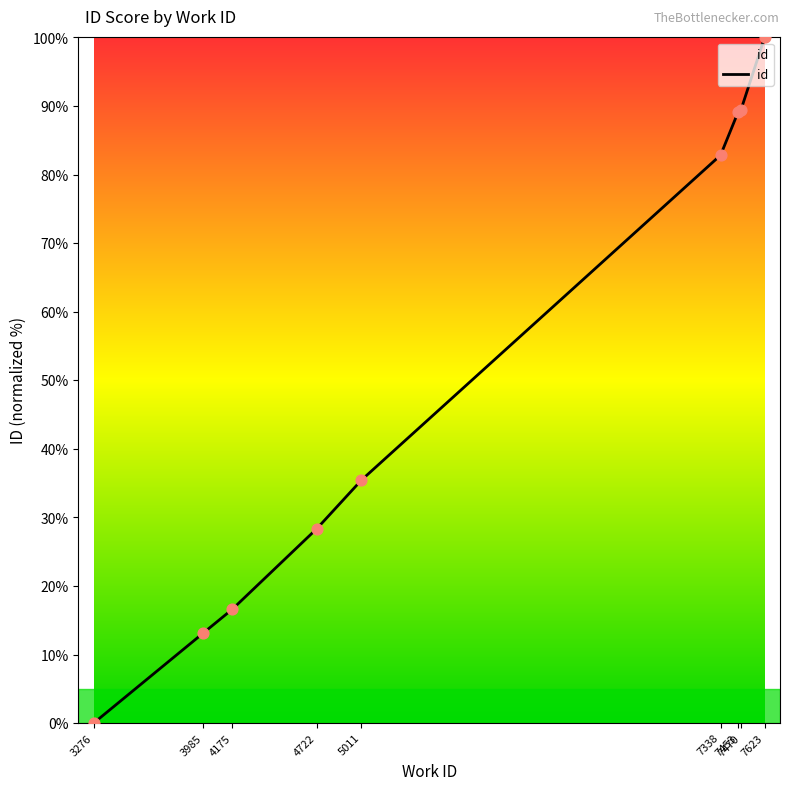

Between 7453 and 4175, which is larger?

7453